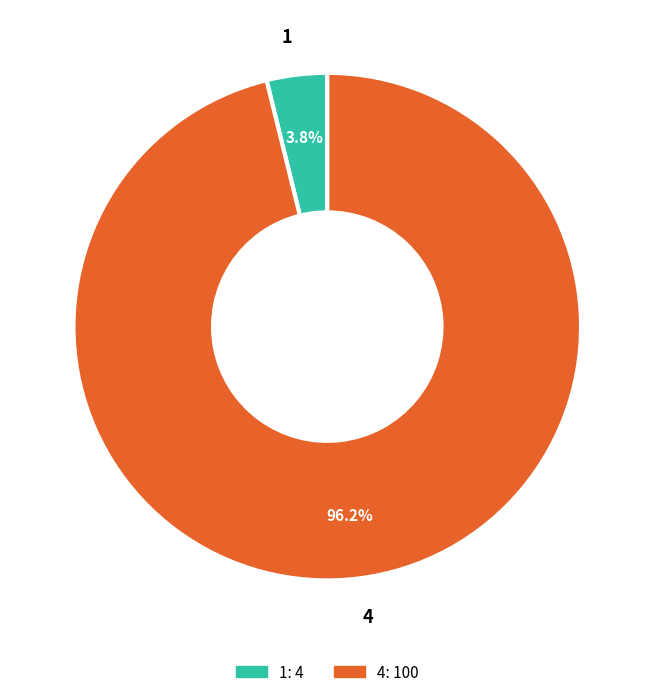

What portion of the pie excludes 1?

96.2%